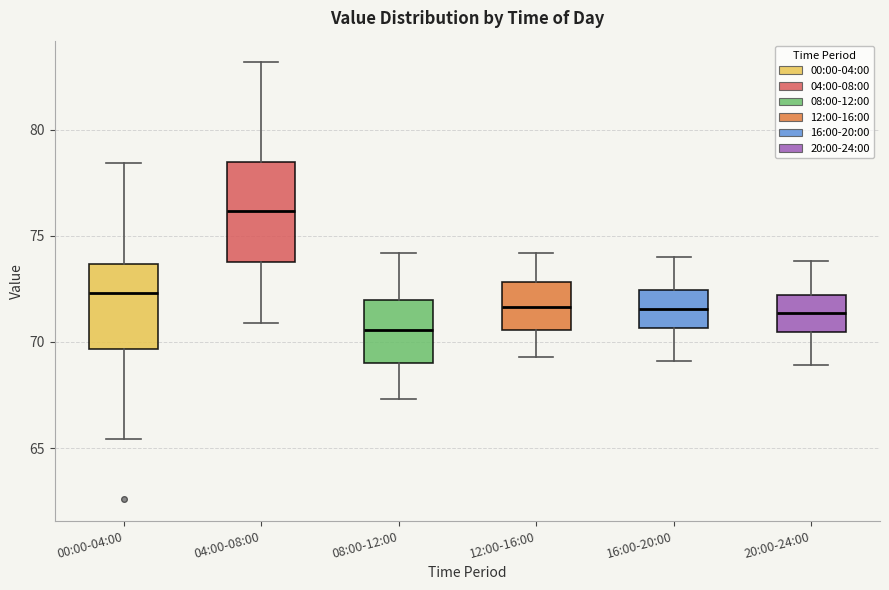

Which box's median line is the lowest?

08:00-12:00